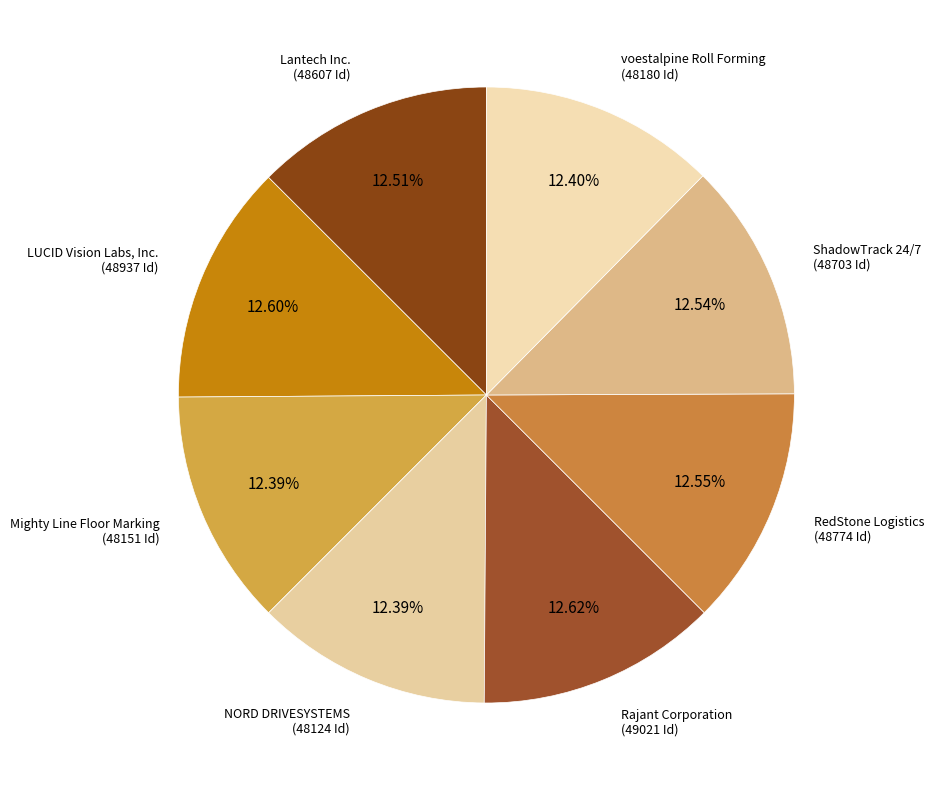

Approximately how many times larger is the value at ShadowTrack 24/7 compared to Lantech Inc.?

1.0